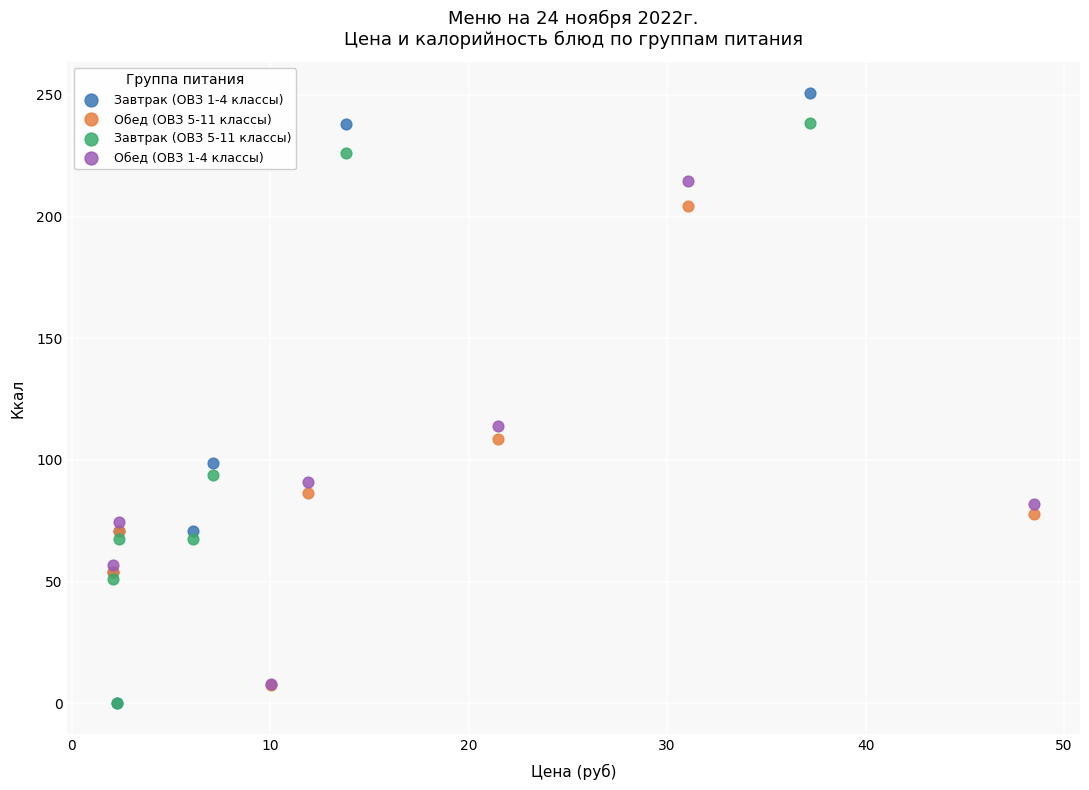

Which series has the largest Y range (max minus min)?

Завтрак (ОВЗ 1-4 классы)